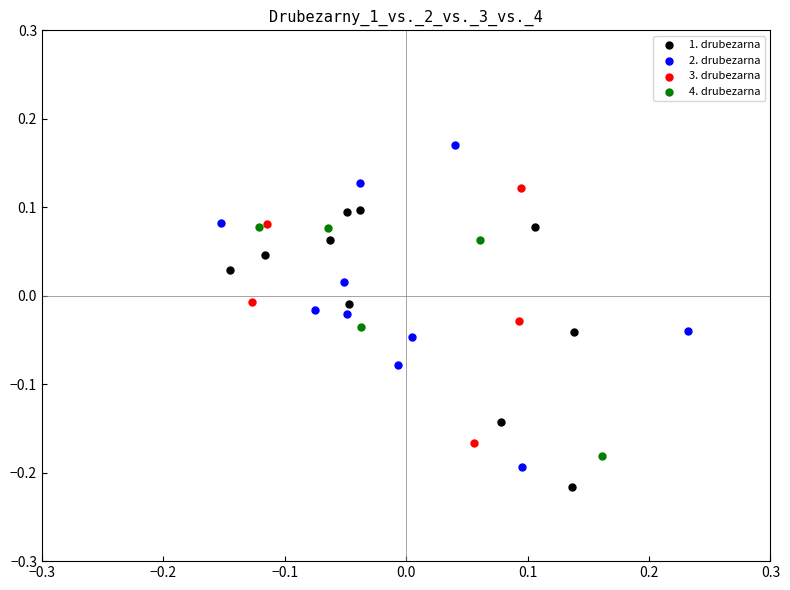

What are all the series names shown in the legend?

1. drubezarna, 2. drubezarna, 3. drubezarna, 4. drubezarna